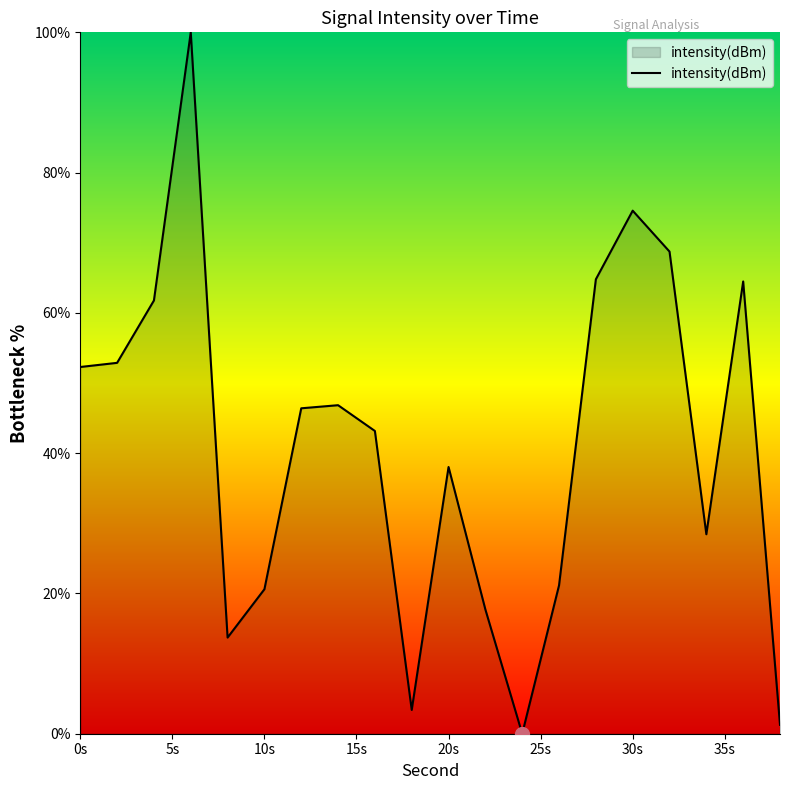

What is the greatest value displayed?

100.0